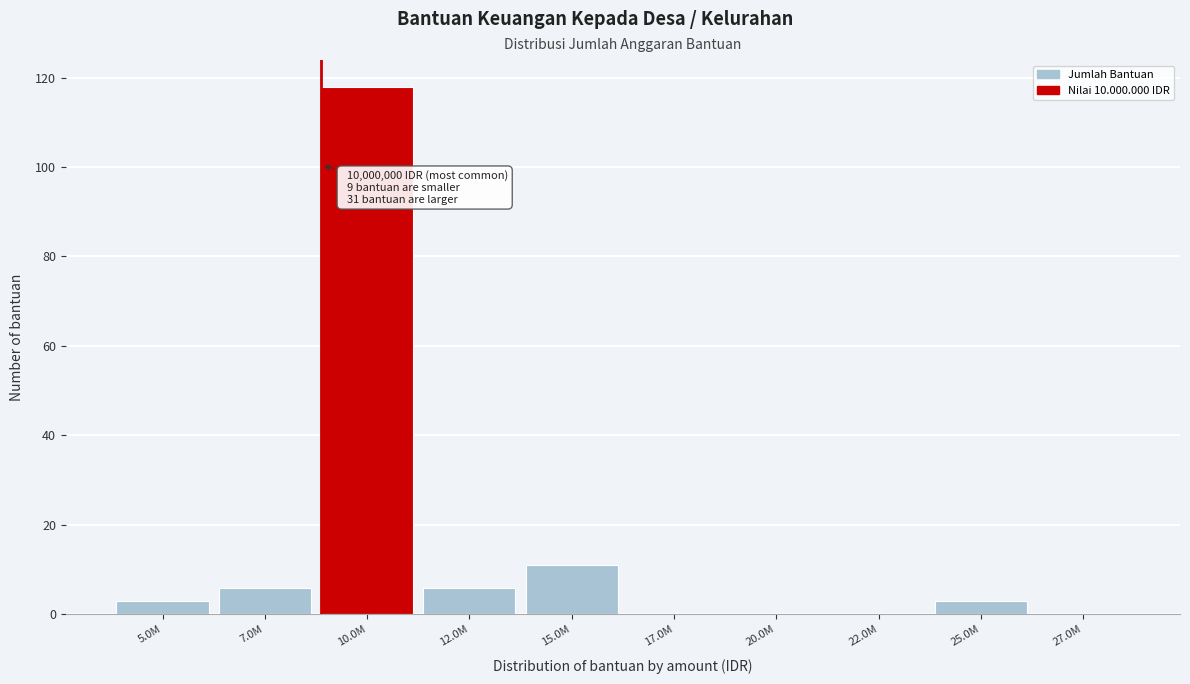

Reading left to right, what are all the values shown in this chart?

5.0M=3	7.0M=6	10.0M=118	12.0M=6	15.0M=11	17.0M=0	20.0M=0	22.0M=0	25.0M=3	27.0M=0